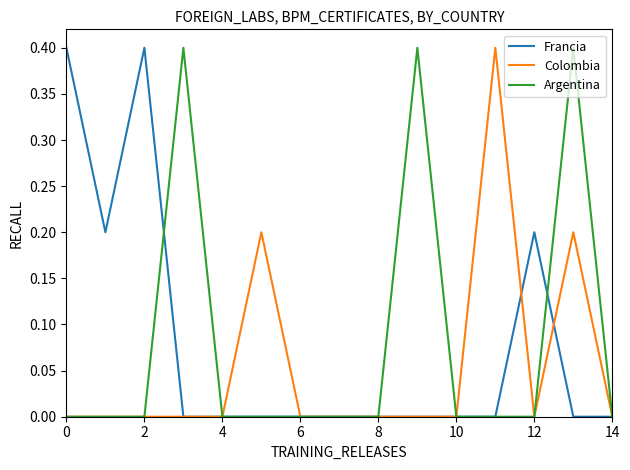

Reading left to right, list all the values displayed in this chart.

Francia: 0.4	0.2	0.4	0.0	0.0	0.0	0.0	0.0	0.0	0.0	0.0	0.0	0.2	0.0	0.0
Colombia: 0.0	0.0	0.0	0.0	0.0	0.2	0.0	0.0	0.0	0.0	0.0	0.4	0.0	0.2	0.0
Argentina: 0.0	0.0	0.0	0.4	0.0	0.0	0.0	0.0	0.0	0.4	0.0	0.0	0.0	0.4	0.0